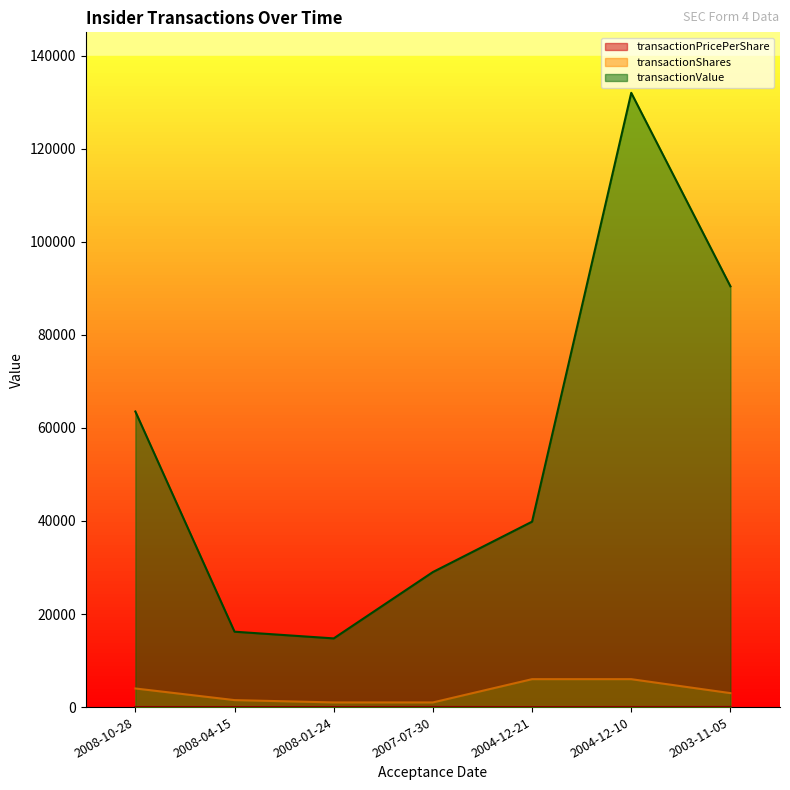

Which series has the largest range (max minus min)?

transactionValue